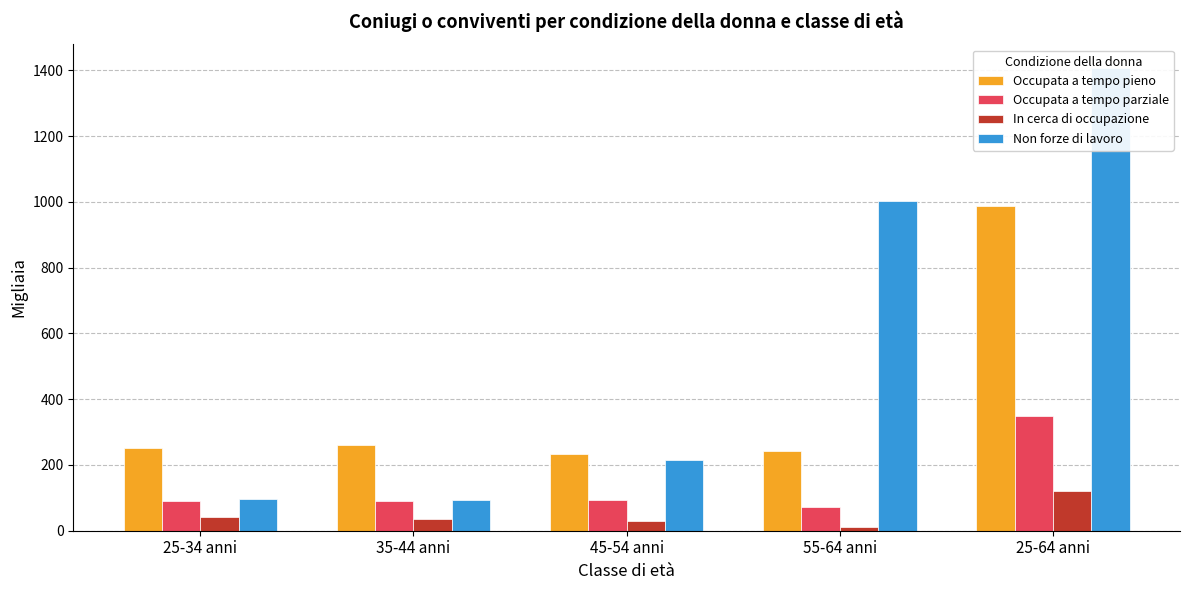

Which series changed the most between 25-34 anni and 35-44 anni?

Occupata a tempo pieno